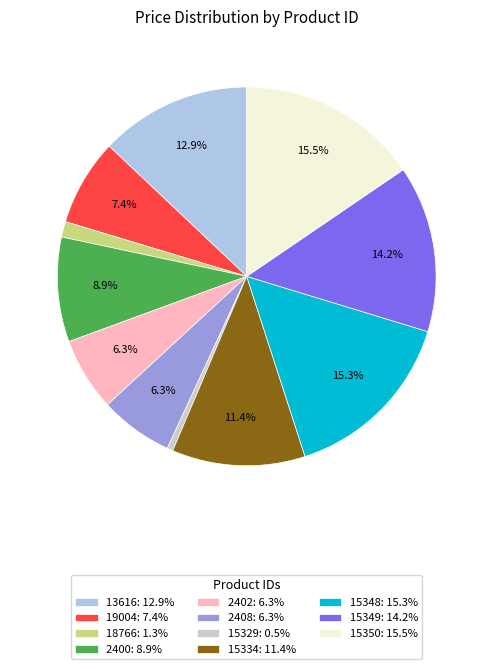

Between 15348: 15.3% and 19004: 7.4%, which is larger?

15348: 15.3%